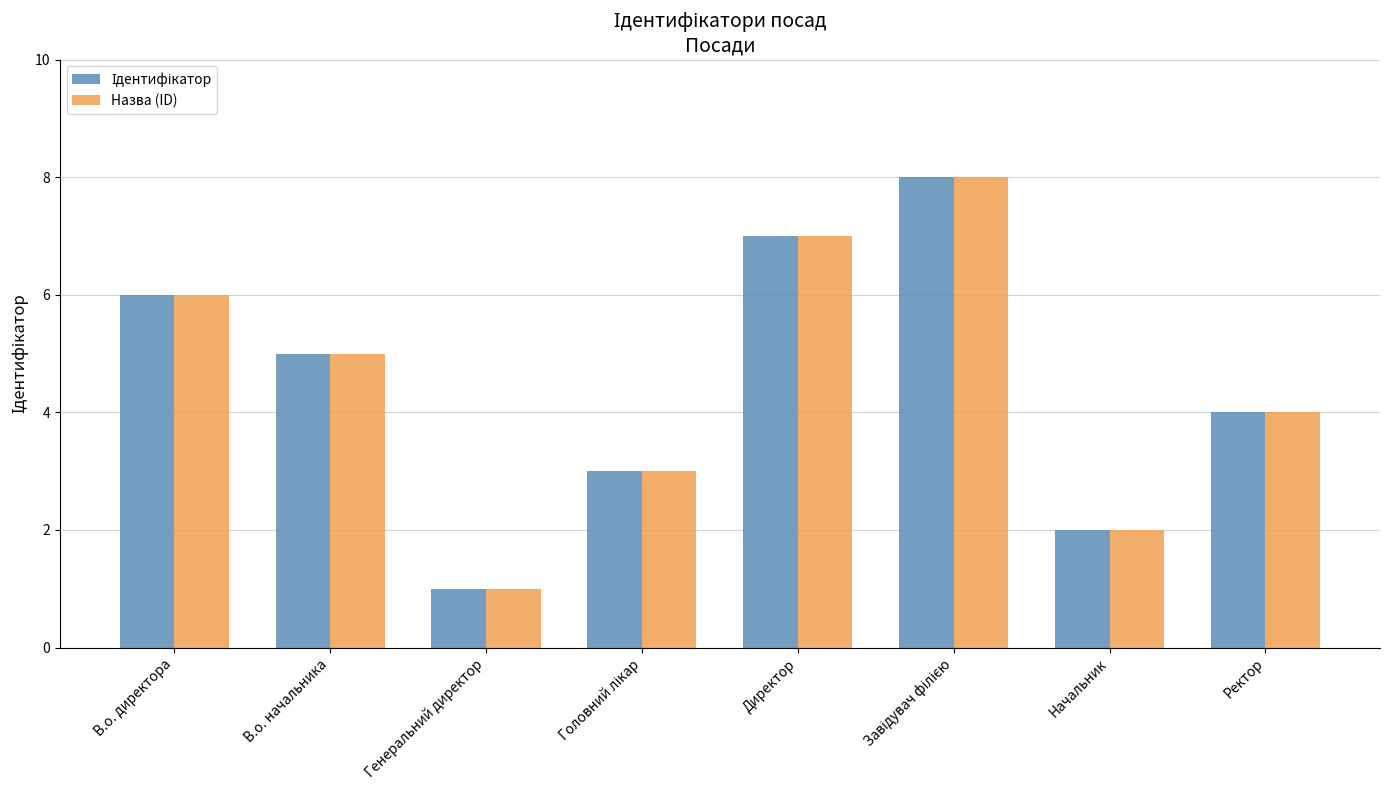

What is the difference between the maximum and minimum values in the Назва (ID) series?

7